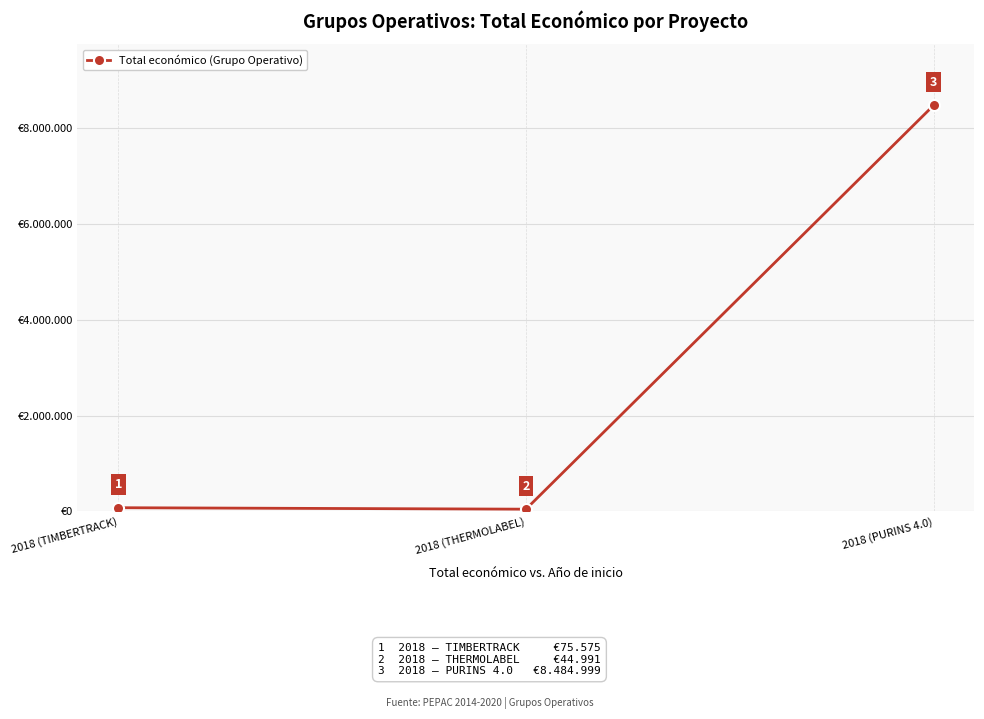

What is the change in value from 2018 (TIMBERTRACK) to 2018 (PURINS 4.0)?

+8409424